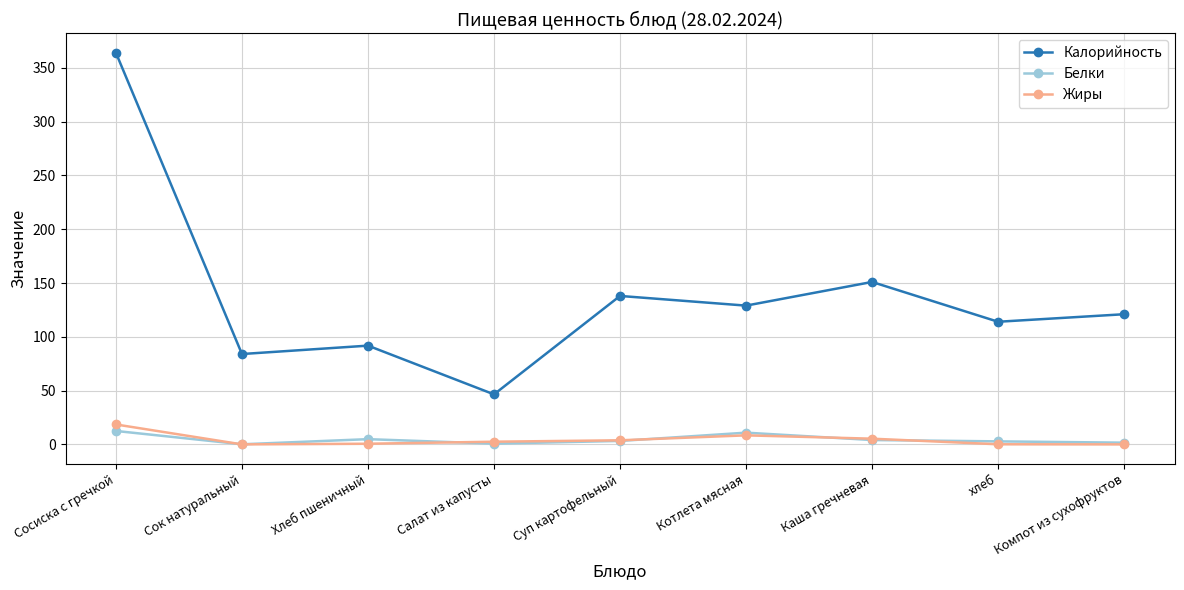

Does the chart have visible grid lines?

Yes